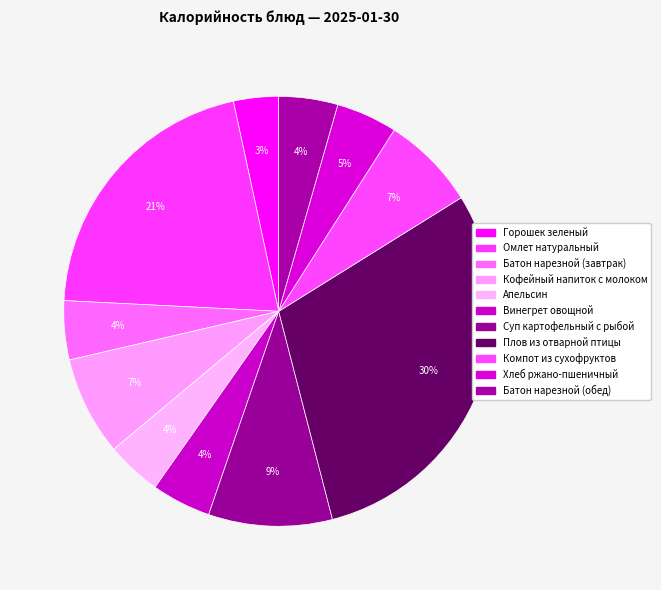

To the nearest percent, what is the difference between the Омлет натуральный and Хлеб ржано-пшеничный slice percentages?

16%